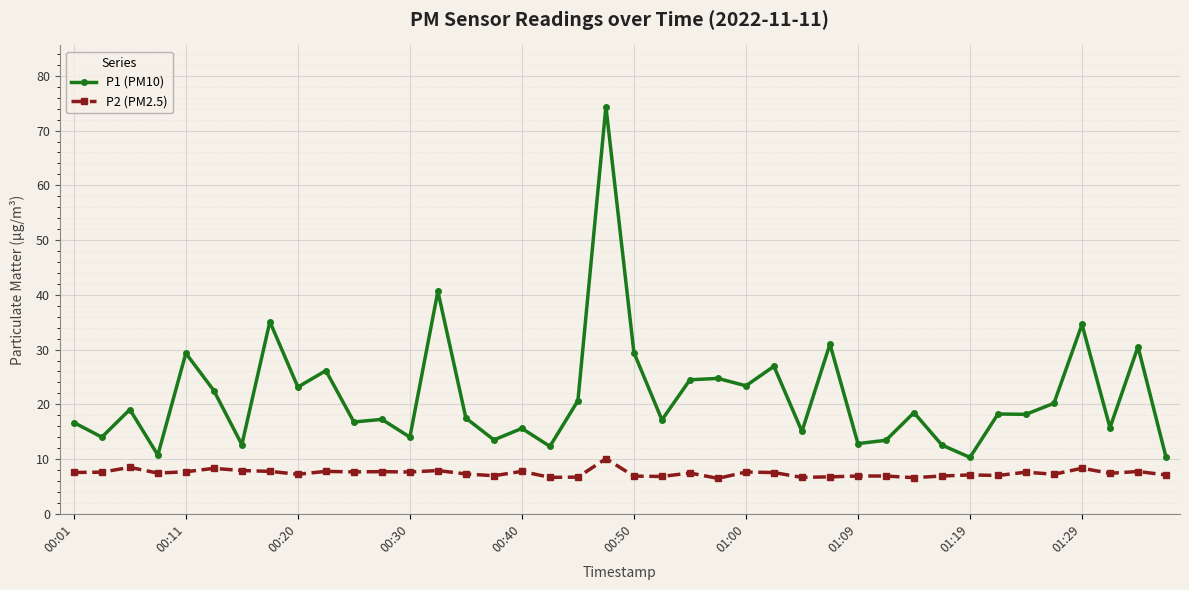

Rank the series by their maximum value, from highest to lowest.

P1 (PM10), P2 (PM2.5)